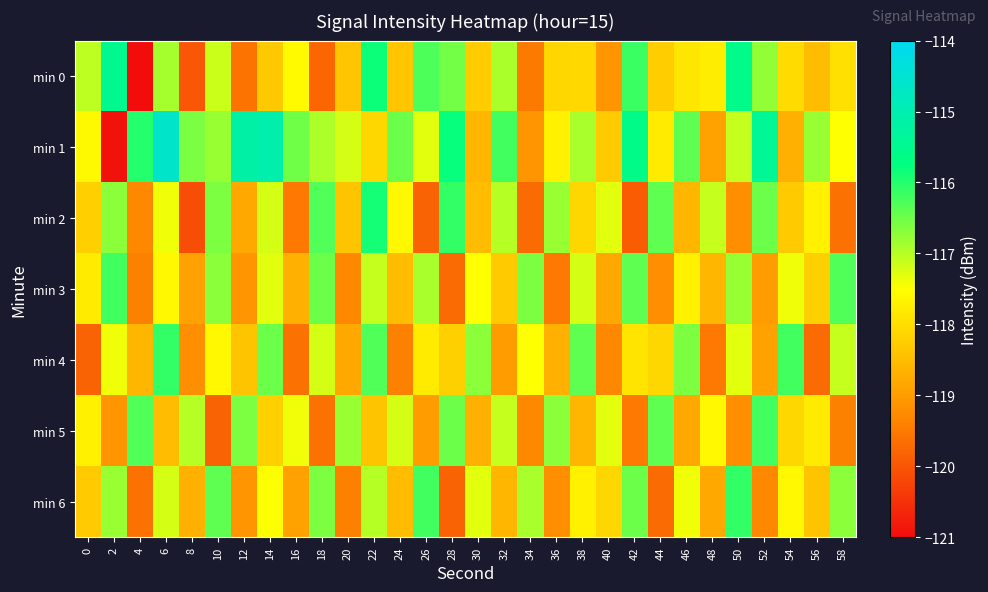

Reading left to right, what are all the values shown in this chart?

min 0: 0=-117.0	2=-115.5	4=-121.0	6=-116.9	8=-120.0	10=-117.1	12=-119.6	14=-118.3	16=-117.6	18=-119.8	20=-118.4	22=-115.8	24=-118.4	26=-116.3	28=-116.5	30=-118.3	32=-116.9	34=-119.5	36=-118.1	38=-118.1	40=-119.1	42=-116.2	44=-118.3	46=-117.9	48=-117.8	50=-115.6	52=-116.8	54=-118.0	56=-118.5	58=-118.0
min 1: 0=-117.6	2=-120.9	4=-116.0	6=-114.6	8=-116.6	10=-116.8	12=-115.1	14=-115.1	16=-116.5	18=-116.9	20=-117.2	22=-118.1	24=-116.5	26=-117.3	28=-115.8	30=-118.6	32=-116.2	34=-119.1	36=-117.7	38=-116.9	40=-118.3	42=-115.6	44=-117.8	46=-116.4	48=-118.9	50=-117.1	52=-115.4	54=-118.7	56=-116.8	58=-117.5
min 2: 0=-118.2	2=-116.7	4=-119.3	6=-117.4	8=-120.1	10=-116.6	12=-118.8	14=-117.2	16=-119.5	18=-116.3	20=-118.4	22=-115.9	24=-117.6	26=-119.8	28=-116.1	30=-118.5	32=-117.0	34=-119.7	36=-116.8	38=-118.1	40=-117.3	42=-119.9	44=-116.4	46=-118.6	48=-117.1	50=-119.2	52=-116.5	54=-118.3	56=-117.7	58=-119.6
min 3: 0=-117.8	2=-116.2	4=-119.4	6=-117.6	8=-118.9	10=-116.7	12=-119.1	14=-117.3	16=-118.7	18=-116.5	20=-119.3	22=-117.1	24=-118.5	26=-116.9	28=-119.7	30=-117.5	32=-118.3	34=-116.6	36=-119.5	38=-117.2	40=-118.8	42=-116.4	44=-119.2	46=-117.7	48=-118.6	50=-116.8	52=-119.0	54=-117.4	56=-118.2	58=-116.3
min 4: 0=-119.8	2=-117.4	4=-118.6	6=-116.1	8=-119.2	10=-117.6	12=-118.4	14=-116.5	16=-119.6	18=-117.2	20=-118.8	22=-116.3	24=-119.4	26=-117.8	28=-118.2	30=-116.7	32=-119.0	34=-117.5	36=-118.7	38=-116.4	40=-119.3	42=-117.9	44=-118.1	46=-116.6	48=-119.5	50=-117.3	52=-118.9	54=-116.2	56=-119.7	58=-117.1
min 5: 0=-117.7	2=-119.1	4=-116.3	6=-118.5	8=-117.0	10=-119.8	12=-116.6	14=-118.2	16=-117.4	18=-119.6	20=-116.8	22=-118.4	24=-117.2	26=-119.0	28=-116.5	30=-118.7	32=-117.1	34=-119.3	36=-116.7	38=-118.6	40=-117.3	42=-119.5	44=-116.4	46=-118.8	48=-117.6	50=-119.2	52=-116.2	54=-118.1	56=-117.8	58=-119.4
min 6: 0=-118.3	2=-116.8	4=-119.6	6=-117.2	8=-118.7	10=-116.4	12=-119.1	14=-117.5	16=-118.9	18=-116.6	20=-119.4	22=-117.0	24=-118.5	26=-116.2	28=-119.8	30=-117.3	32=-118.6	34=-116.9	36=-119.2	38=-117.7	40=-118.1	42=-116.5	44=-119.7	46=-117.4	48=-118.8	50=-116.1	52=-119.3	54=-117.6	56=-118.4	58=-116.7